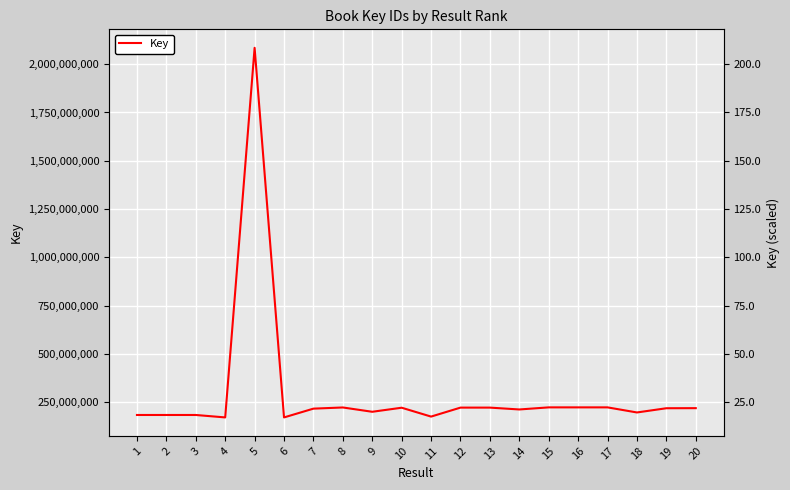

How many data points are above 218816497?

9